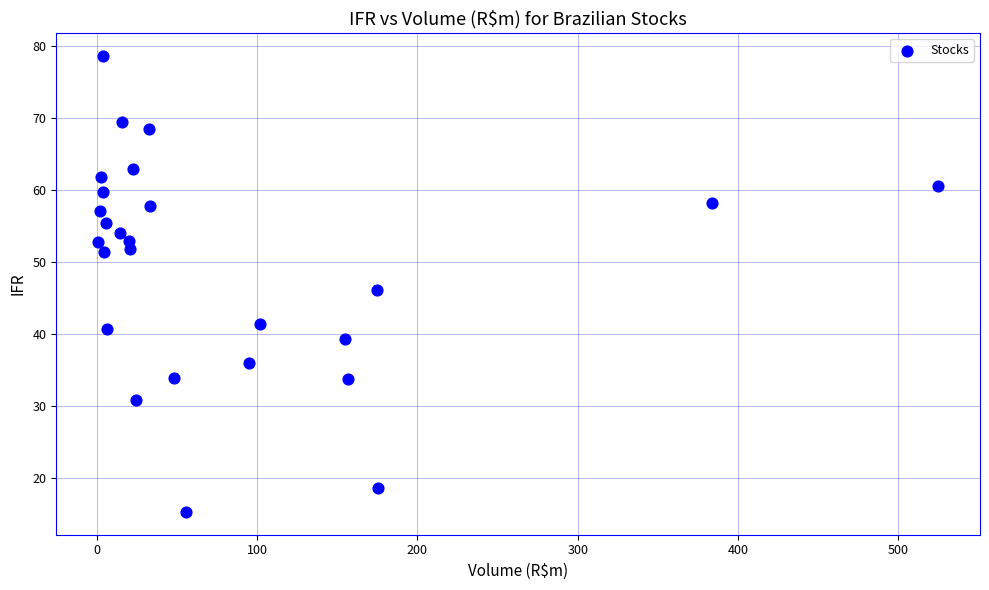

What is the range of Y values (max minus min)?

63.4